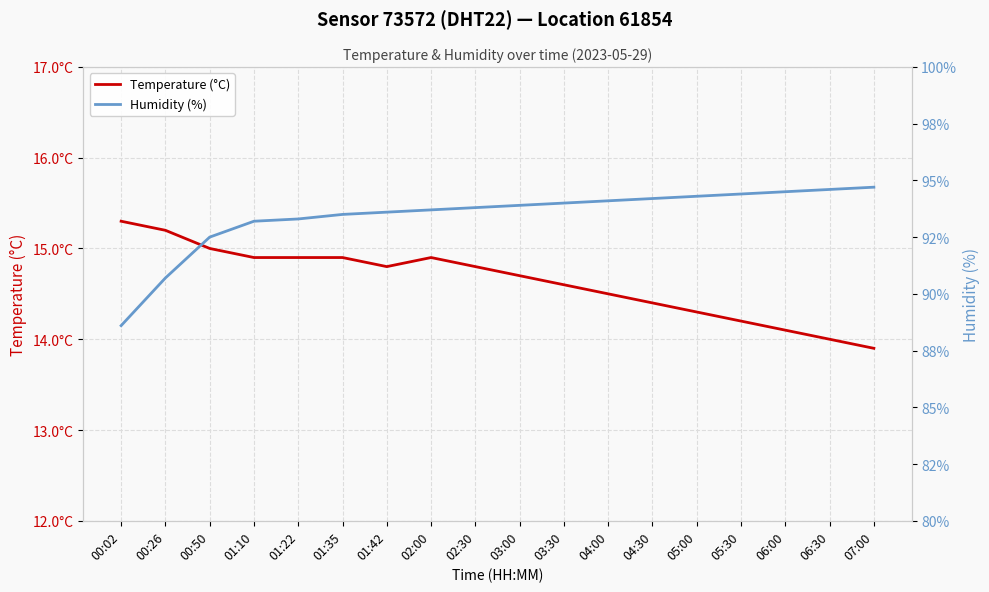

What are all the series names shown in the legend?

Temperature (°C), Humidity (%)